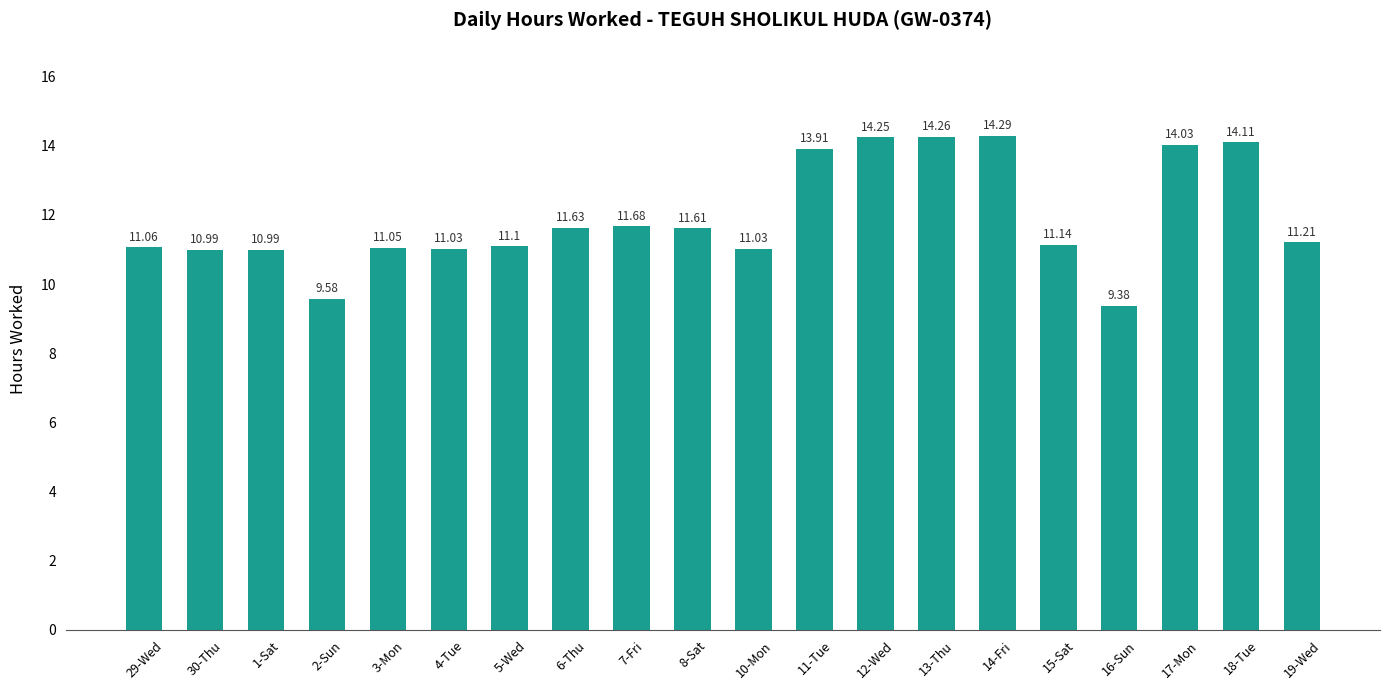

What is the ratio of the value at 12-Wed to the value at 13-Thu?

1.0